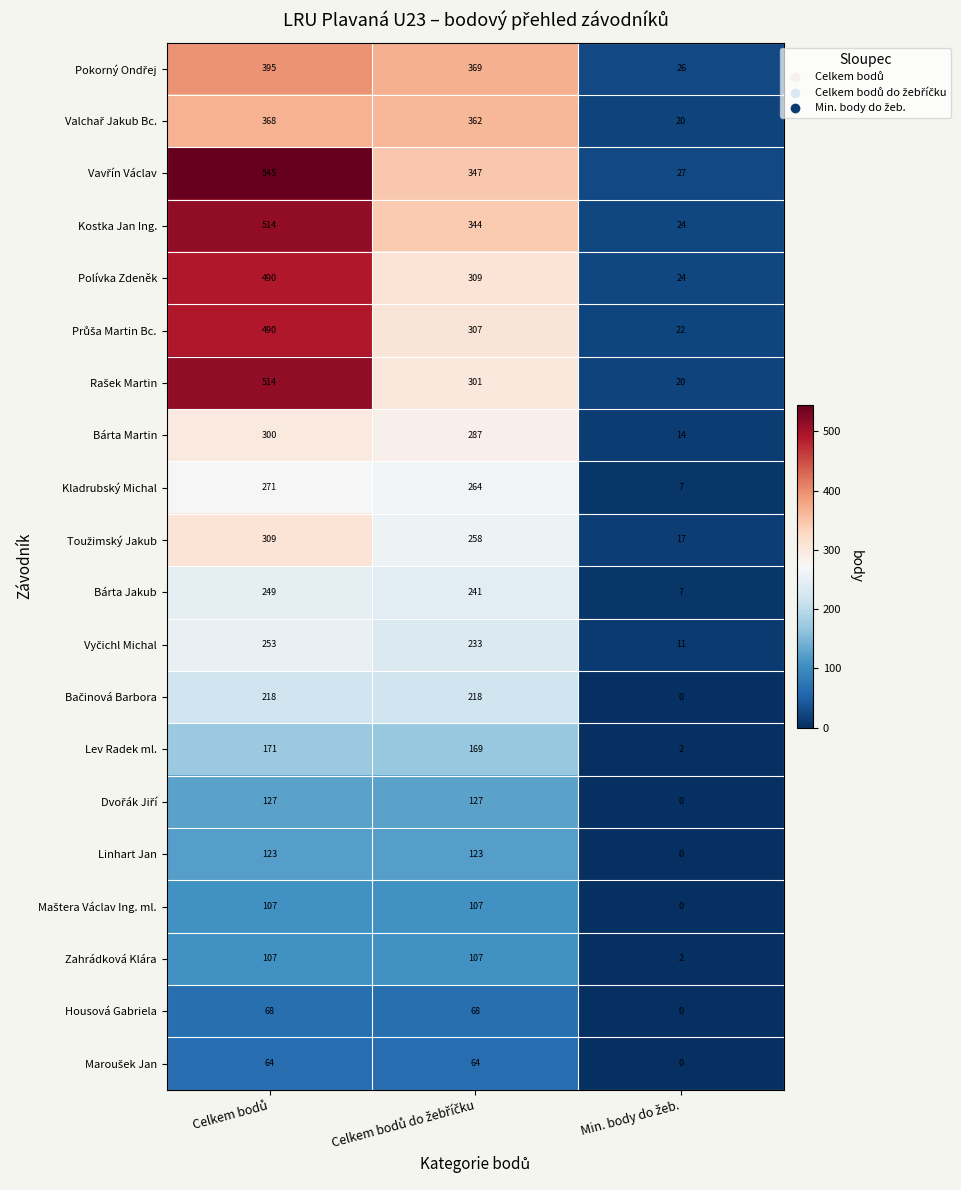

What is the difference between the second highest and minimum values in the Linhart Jan series?

123